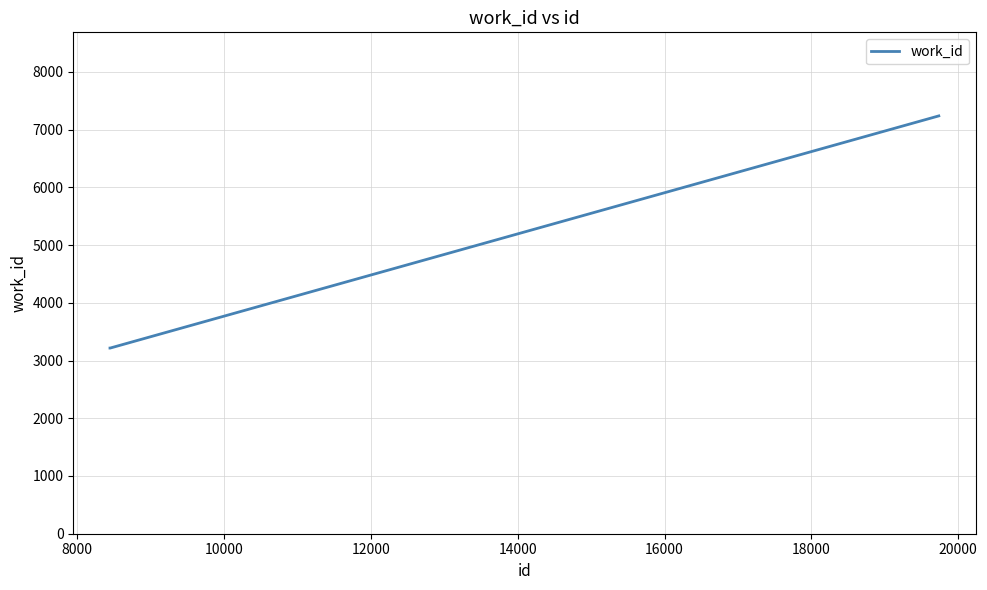

What is the average value?

4557